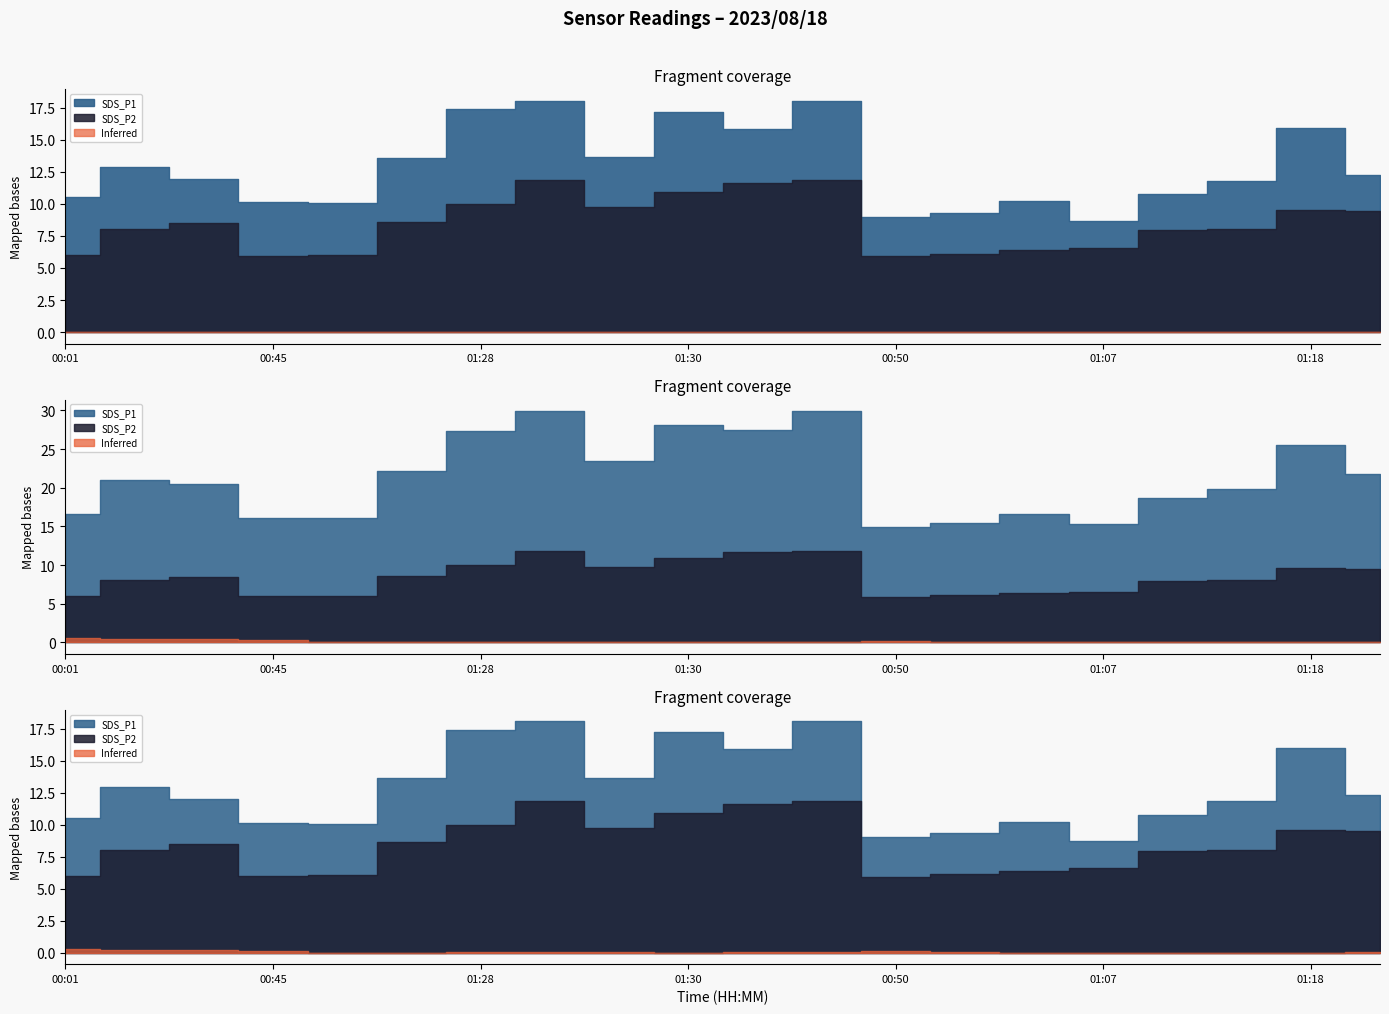

Is it true that SDS_P1 equals 17.2 at 01:30?

True